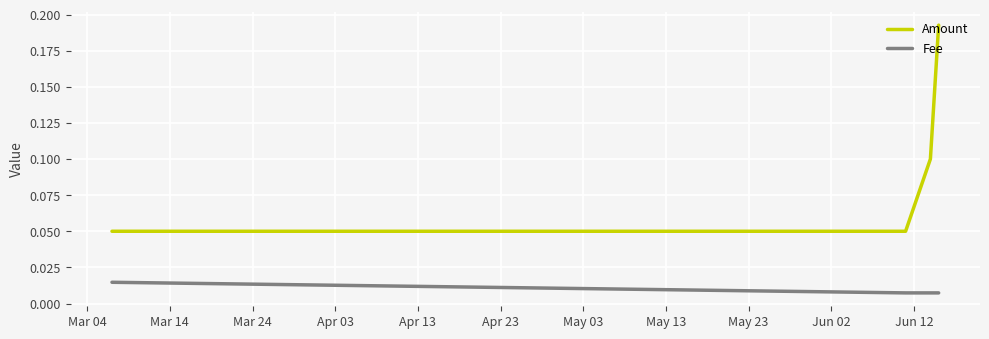

True or false: Fee and Amount intersect in this chart.

False